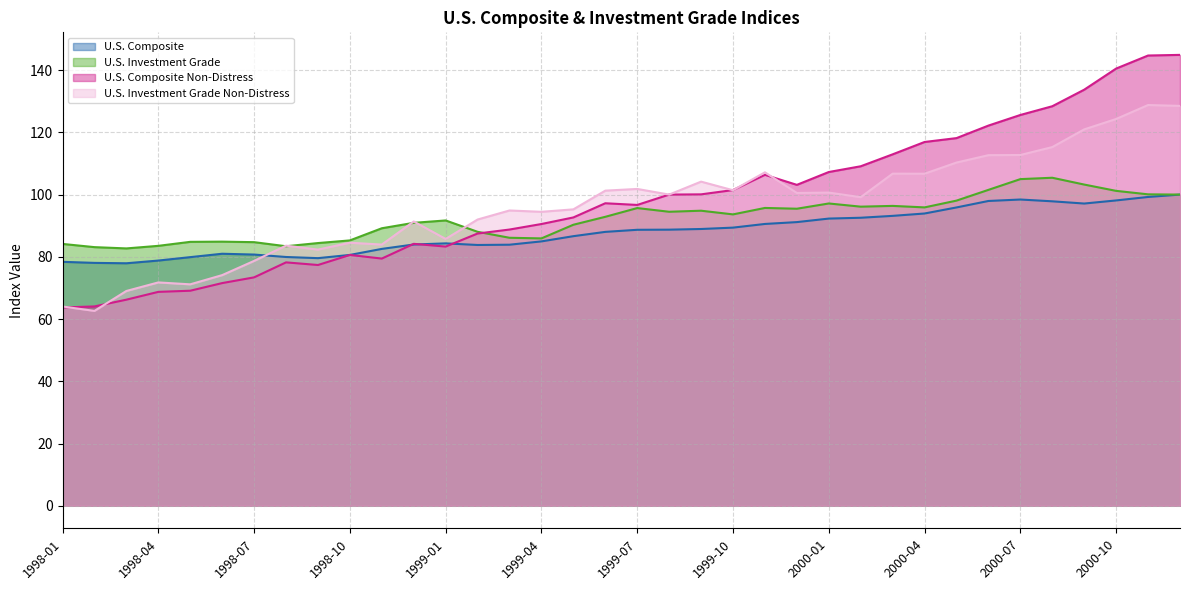

Which series has the largest range (max minus min)?

U.S. Composite Non-Distress